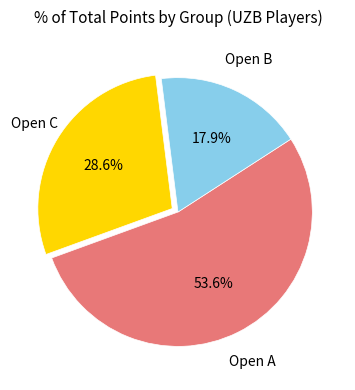

Between Open A and Open B, which is larger?

Open A